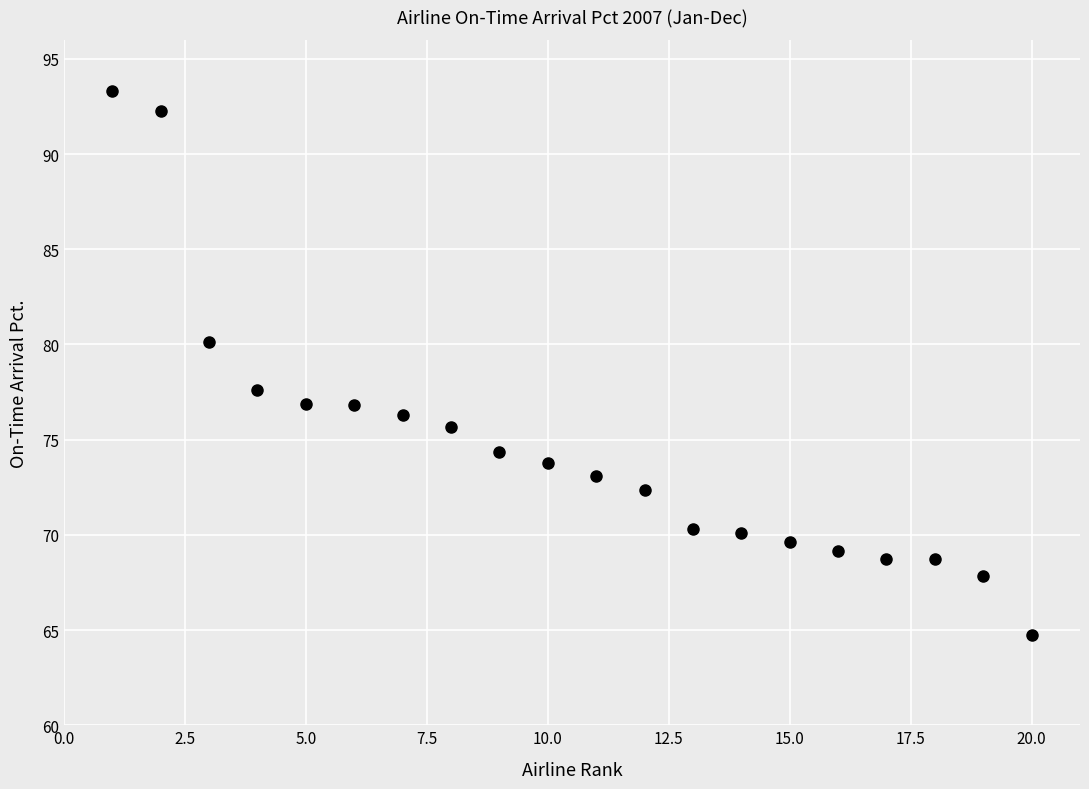

What is the range of X values (max minus min)?

19.0